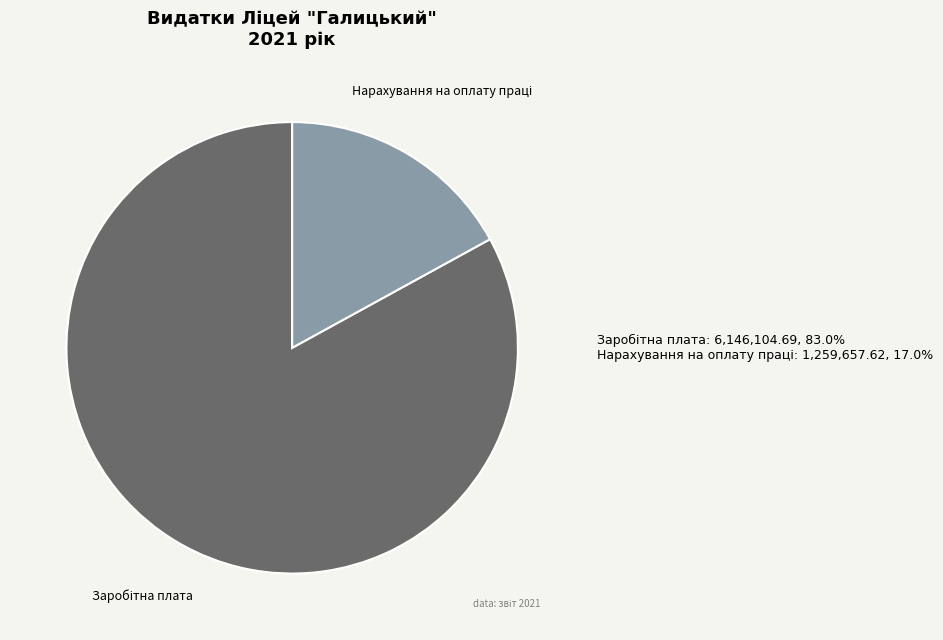

Is there any slice that represents more than half of the pie?

Yes